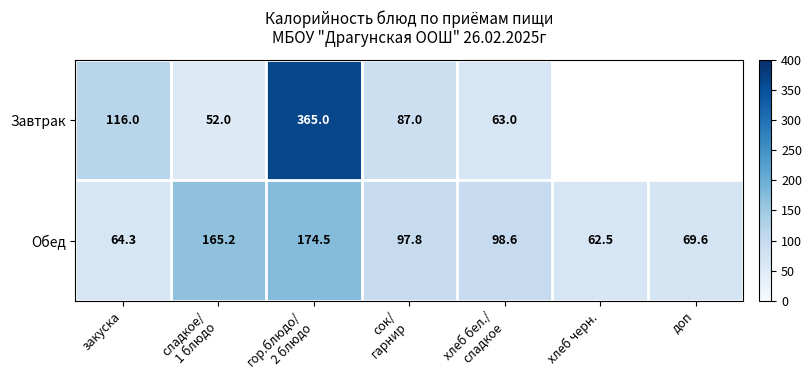

Is it true that Обед equals 122.5 at доп?

False